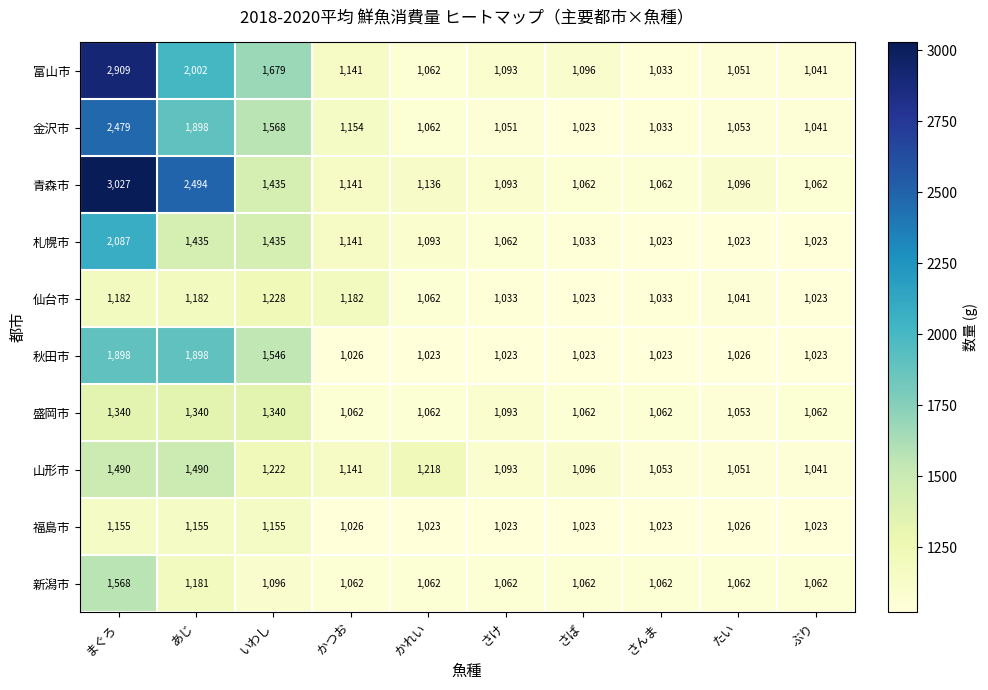

Which series has the largest total across all categories?

青森市